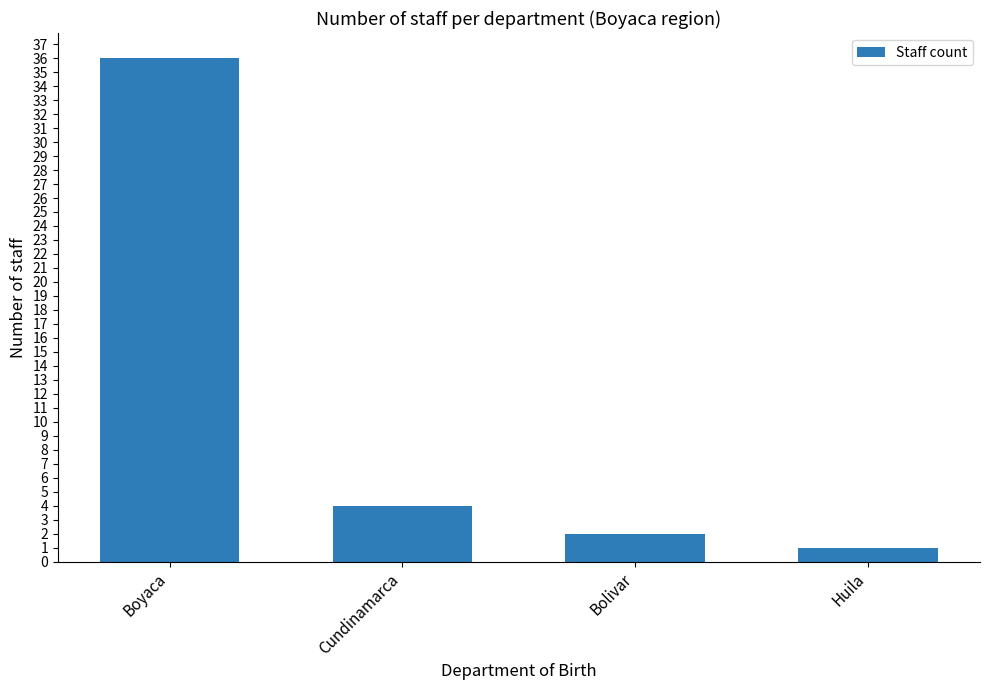

What is the sum of all values?

43